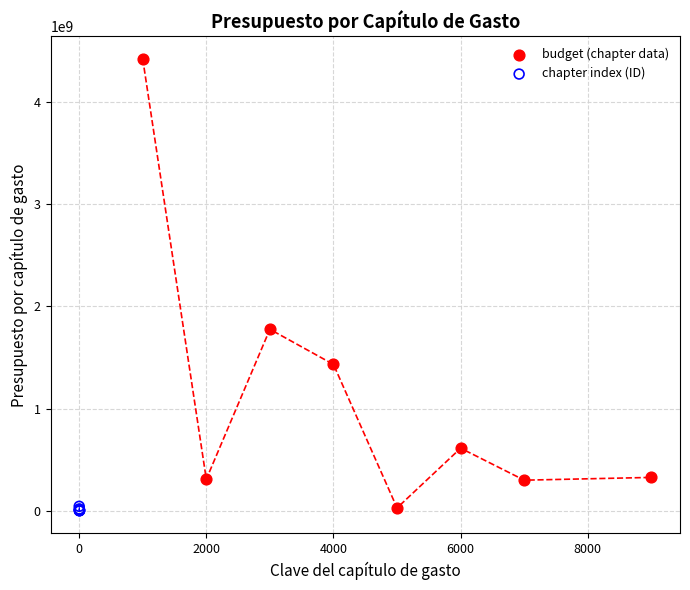

Which series has the largest Y range (max minus min)?

budget (chapter data)